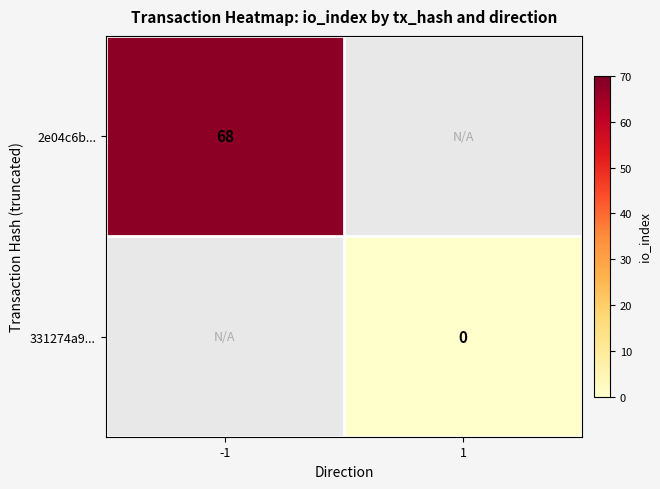

True or false: 2e04c6b... has a value of 68 at -1.

True